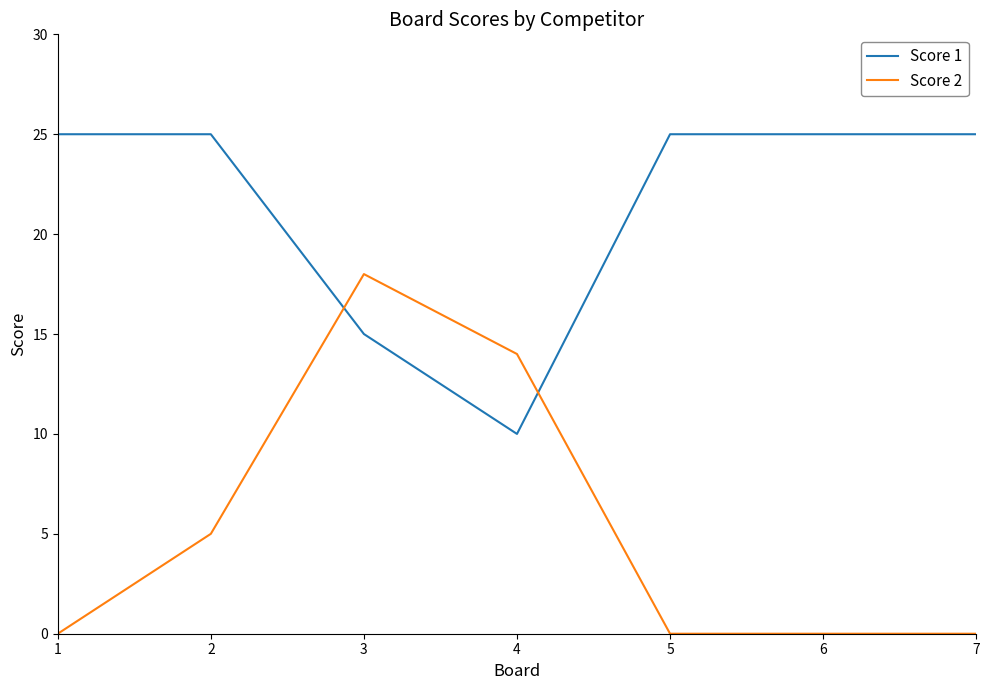

True or false: Score 1 has a value of 10 at 2.

False